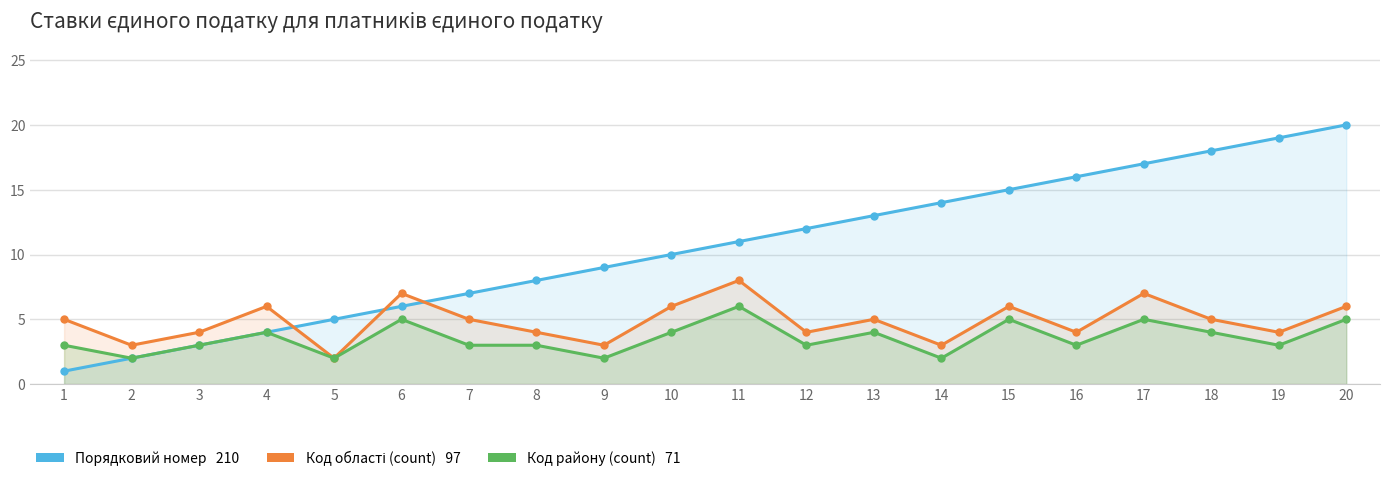

How many data points does each series have?

20